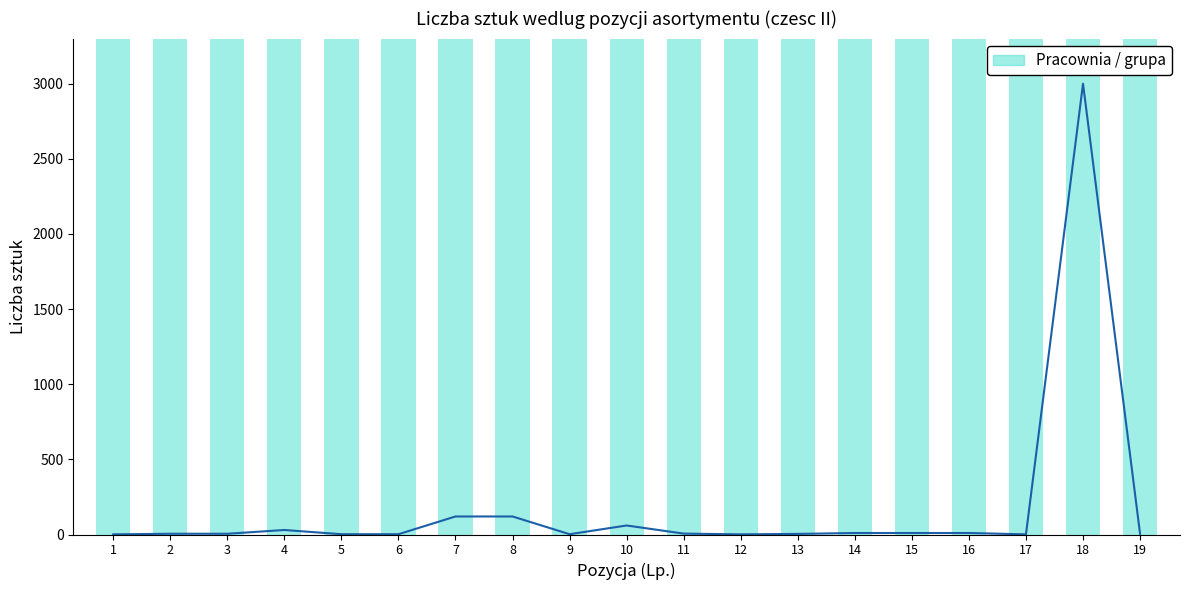

What is the difference between the maximum and minimum values?

2999